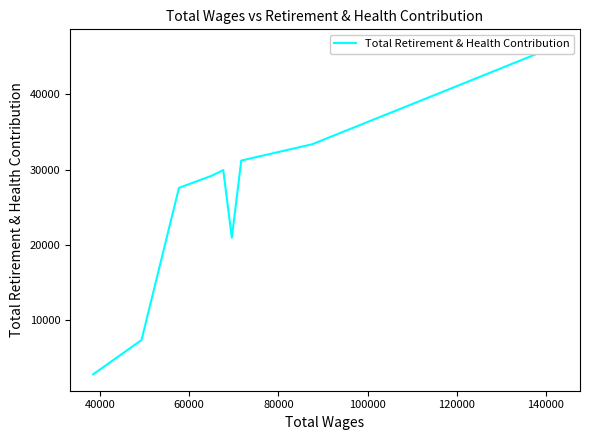

What is the sum of all values?

310283